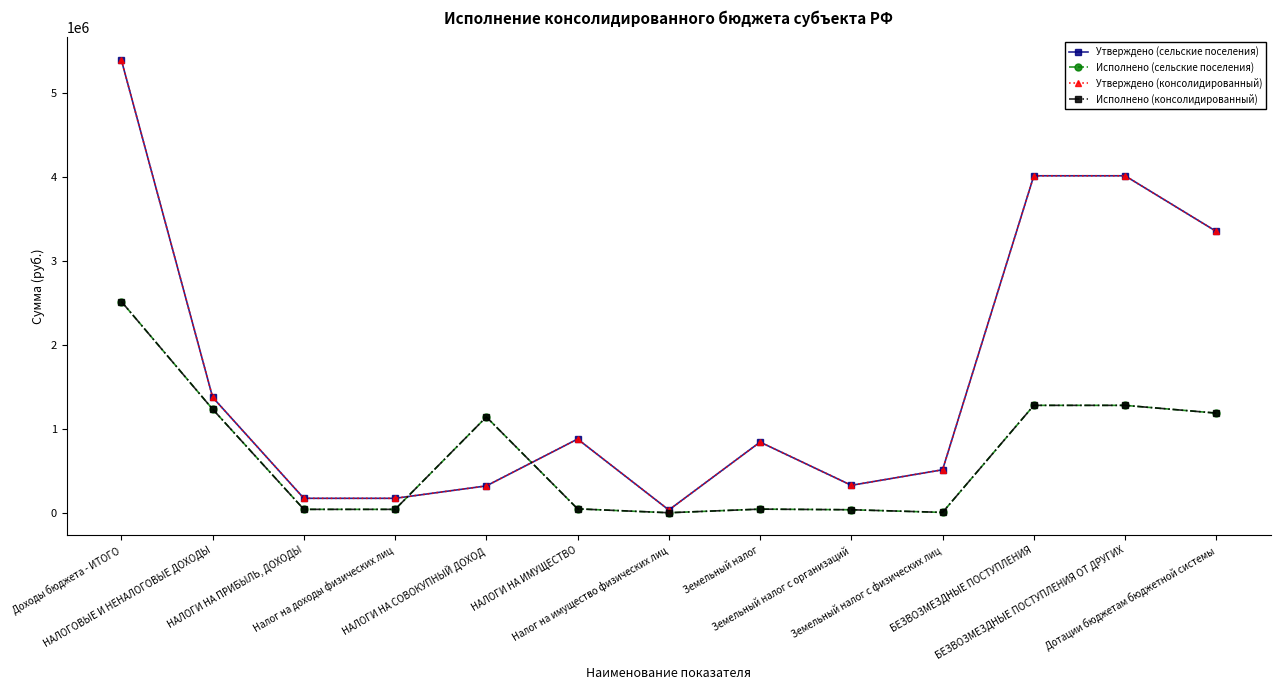

What is the difference between the highest and lowest values at НАЛОГИ НА ИМУЩЕСТВО?

831683.3